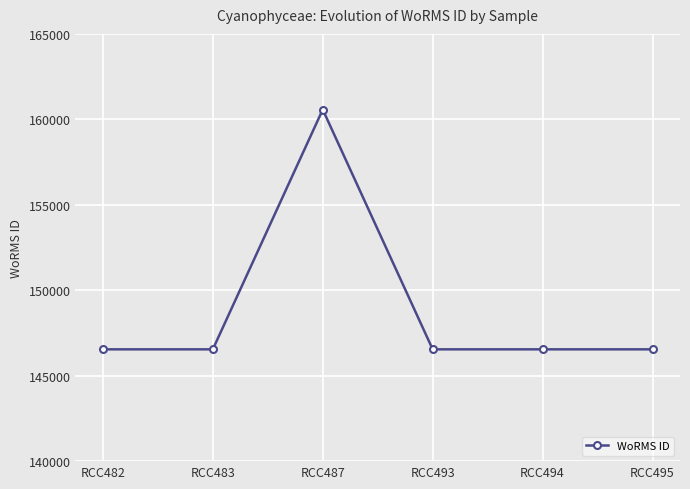

Count the number of values greater than 146542.

1